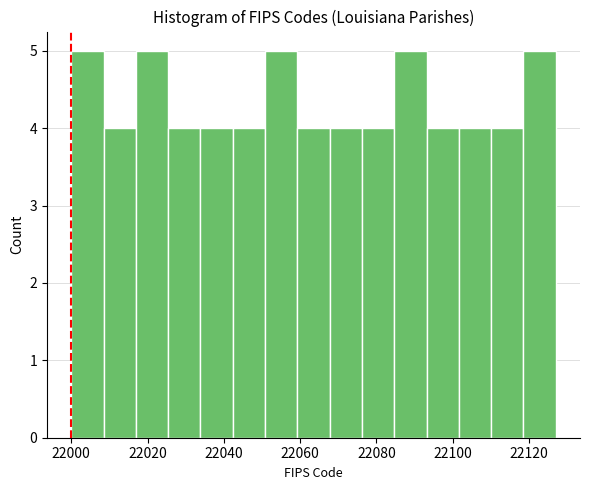

Reading left to right, transcribe this chart: for each bar, give the range it covers on the x-axis and its height. Neither the bar edges nor the heights are printed on the chart, so give them approximately, as read against the axes.

22000 to 22008: 5
22008 to 22016: 4
22016 to 22026: 5
22026 to 22034: 4
22034 to 22042: 4
22042 to 22050: 4
22050 to 22060: 5
22060 to 22068: 4
22068 to 22076: 4
22076 to 22084: 4
22084 to 22094: 5
22094 to 22102: 4
22102 to 22110: 4
22110 to 22118: 4
22118 to 22128: 5